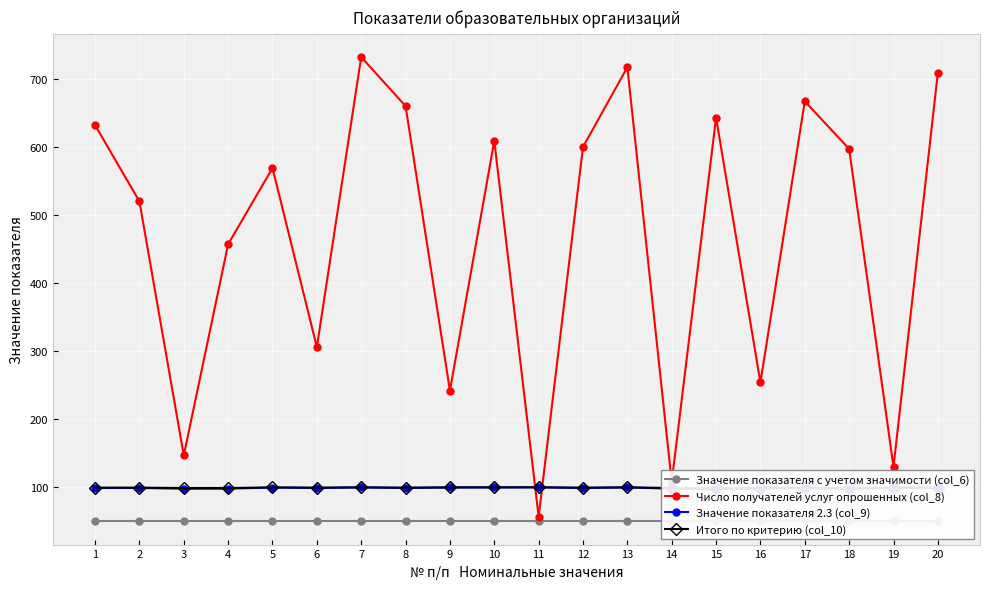

What are all the series names shown in the legend?

Значение показателя с учетом значимости (col_6), Число получателей услуг опрошенных (col_8), Значение показателя 2.3 (col_9), Итого по критерию (col_10)